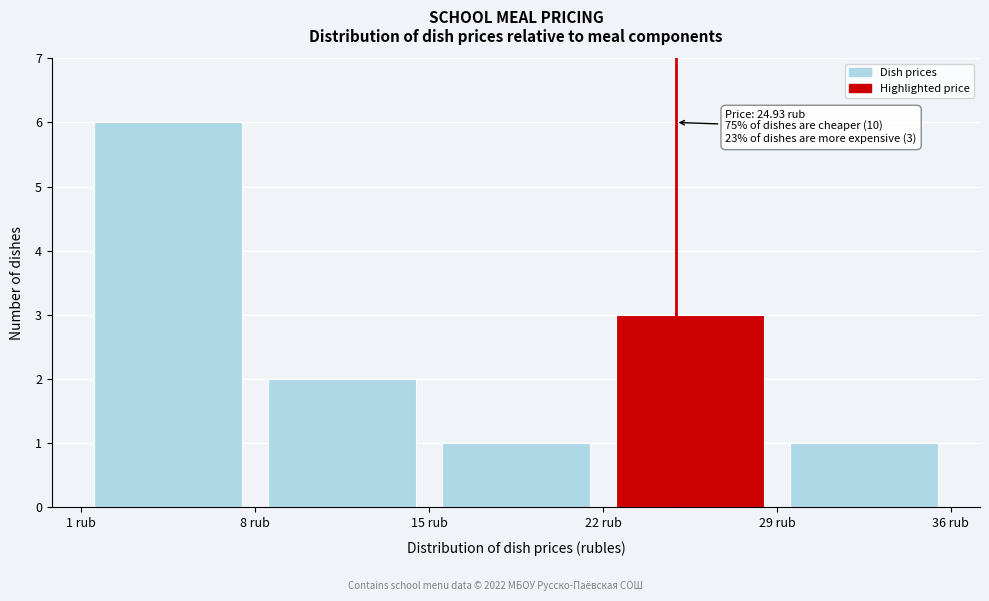

Over which range of the x-axis is the bar tallest?

1 to 8